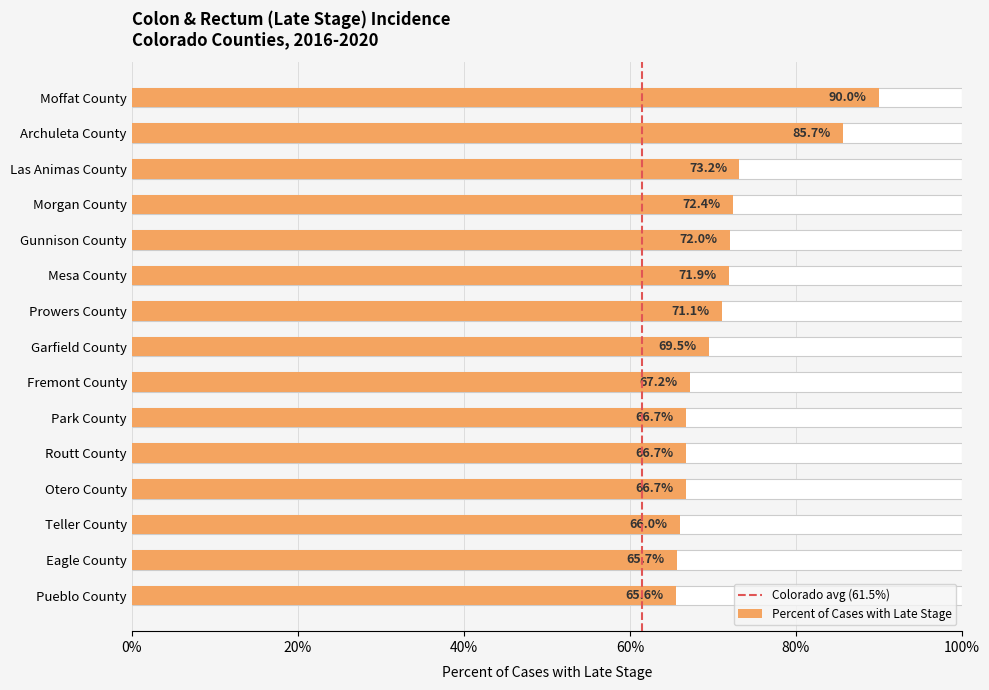

Which category has the highest value across all series?

Moffat County